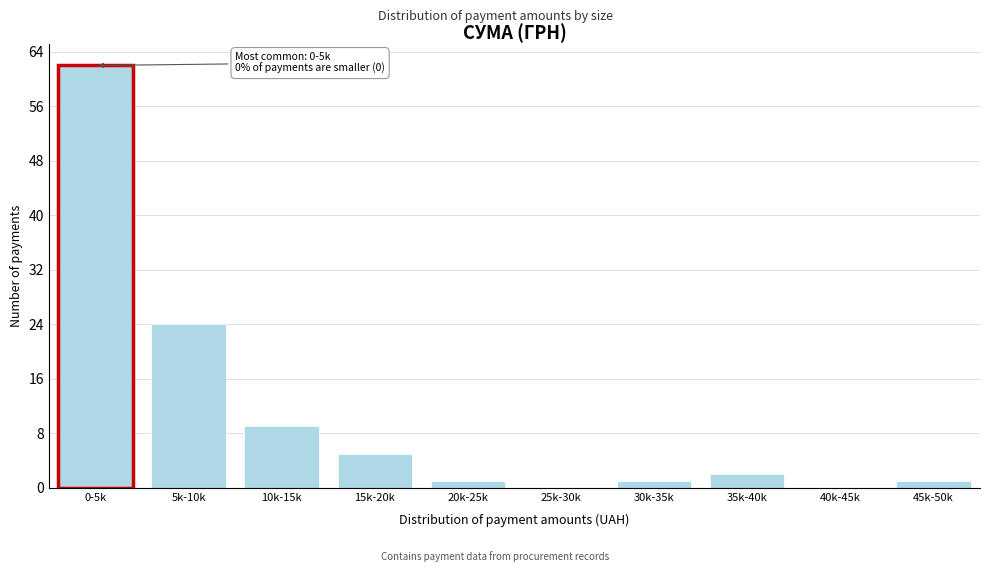

Reading left to right, what are all the values shown in this chart?

0-5k=62	5k-10k=24	10k-15k=9	15k-20k=5	20k-25k=1	25k-30k=0	30k-35k=1	35k-40k=2	40k-45k=0	45k-50k=1